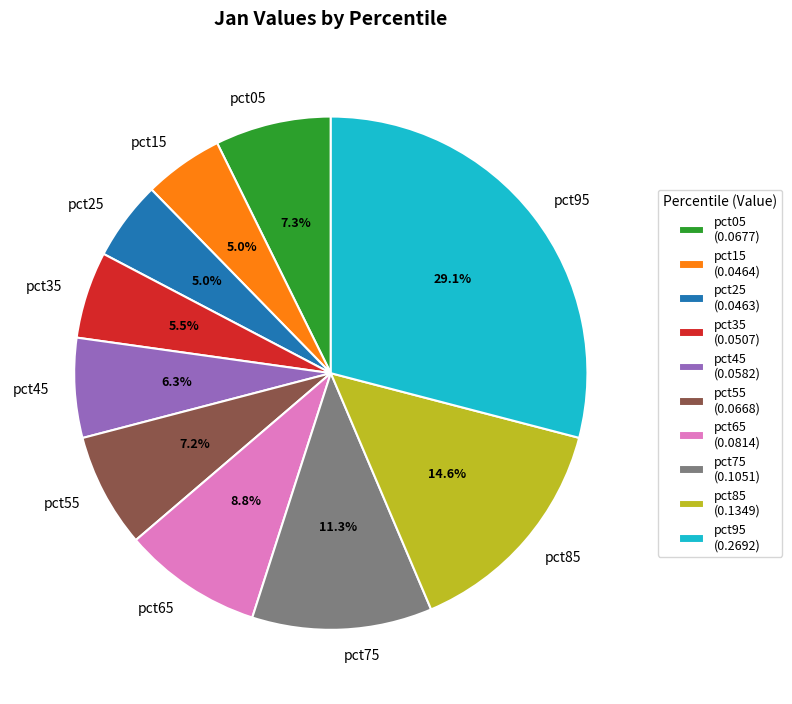

What percentage is the pct75 slice, to the nearest percent?

11%